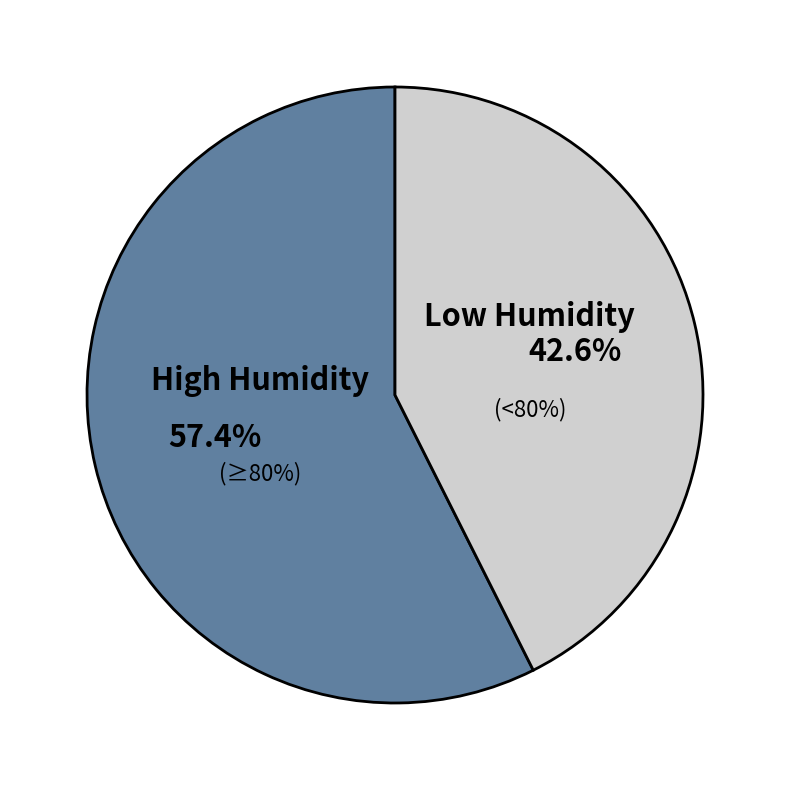

Is it true that 94 is 6% of the pie?

False